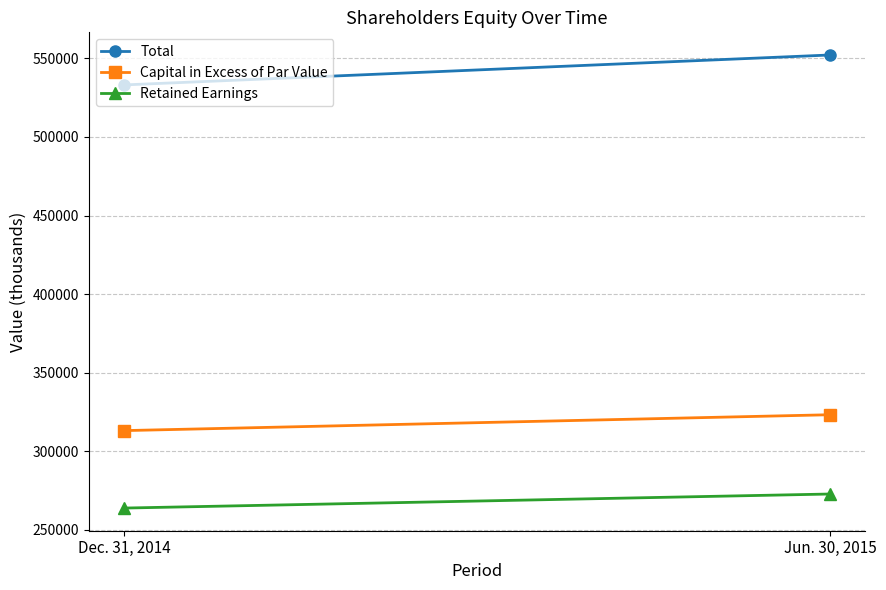

What is the label of the 2nd point from the right?

Dec. 31, 2014